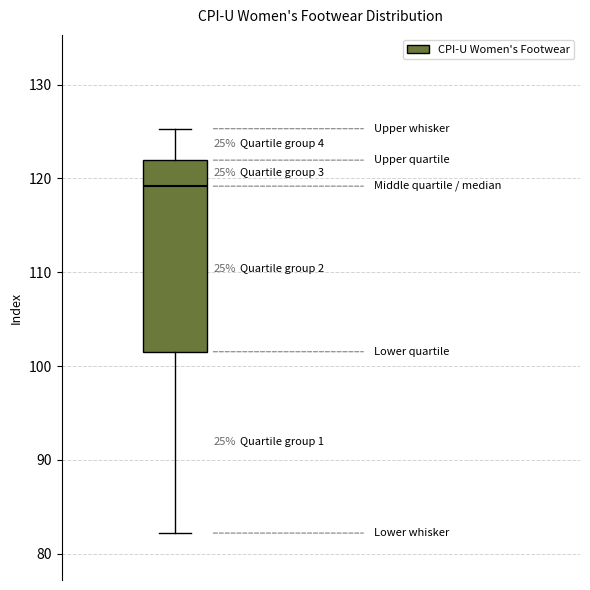

Where is the upper edge of the box on the y-axis? The values are not printed on the chart, so give them approximately, as read against the axis.

122